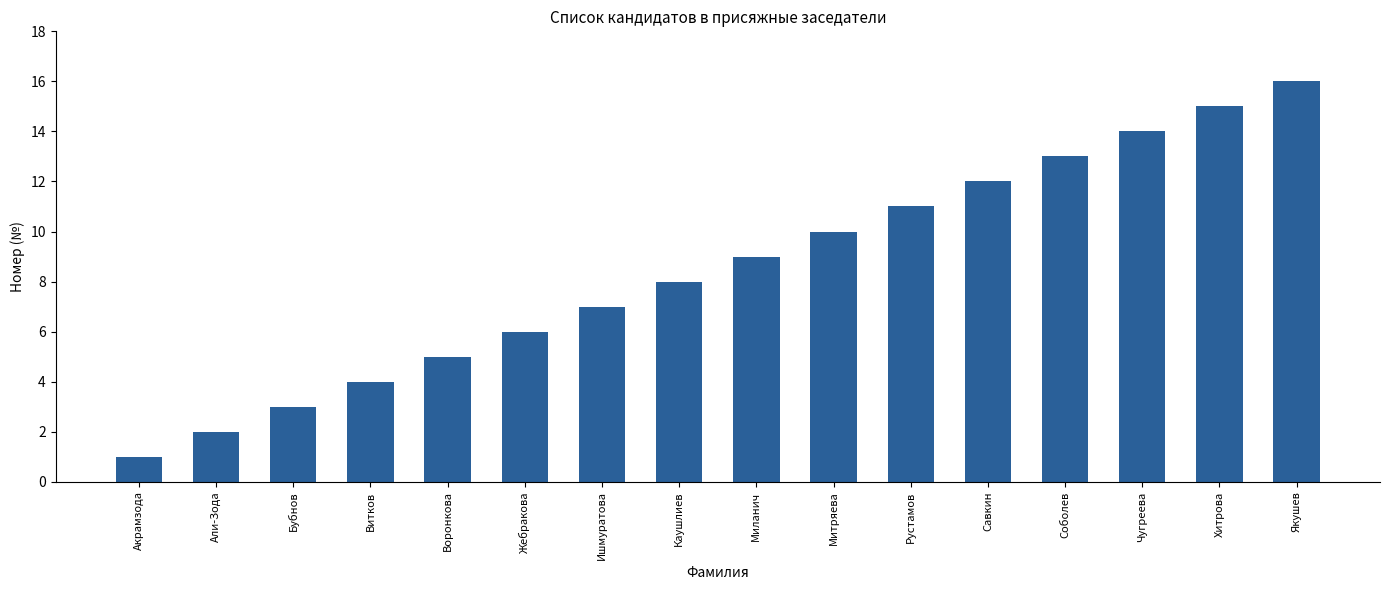

What is the minimum value shown in the chart?

1